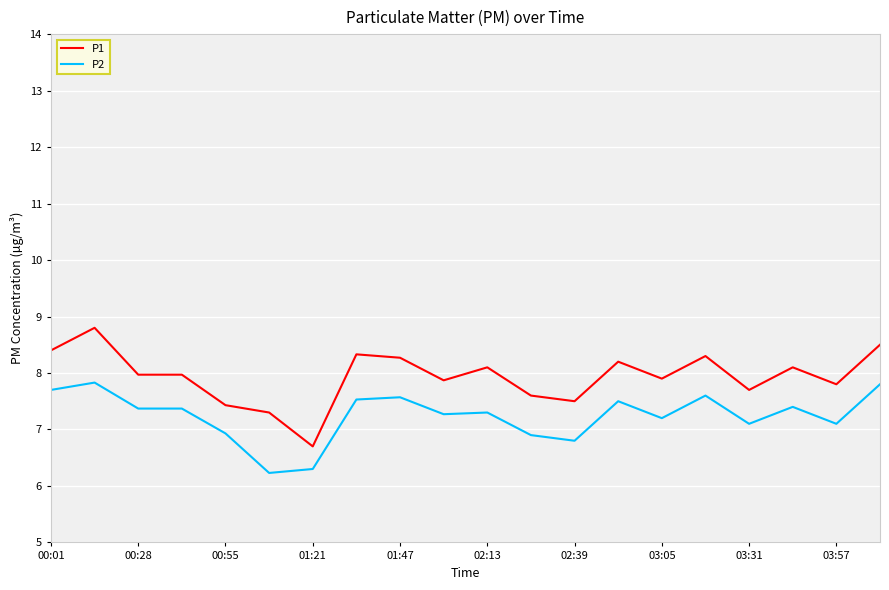

What is the greatest value displayed?

8.8